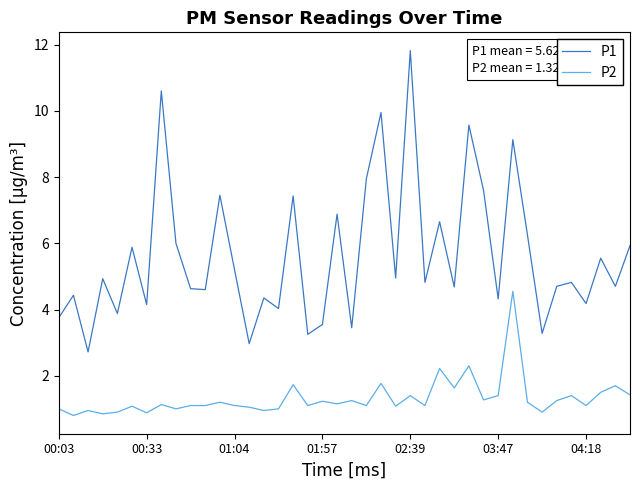

What are all the series names shown in the legend?

P1, P2